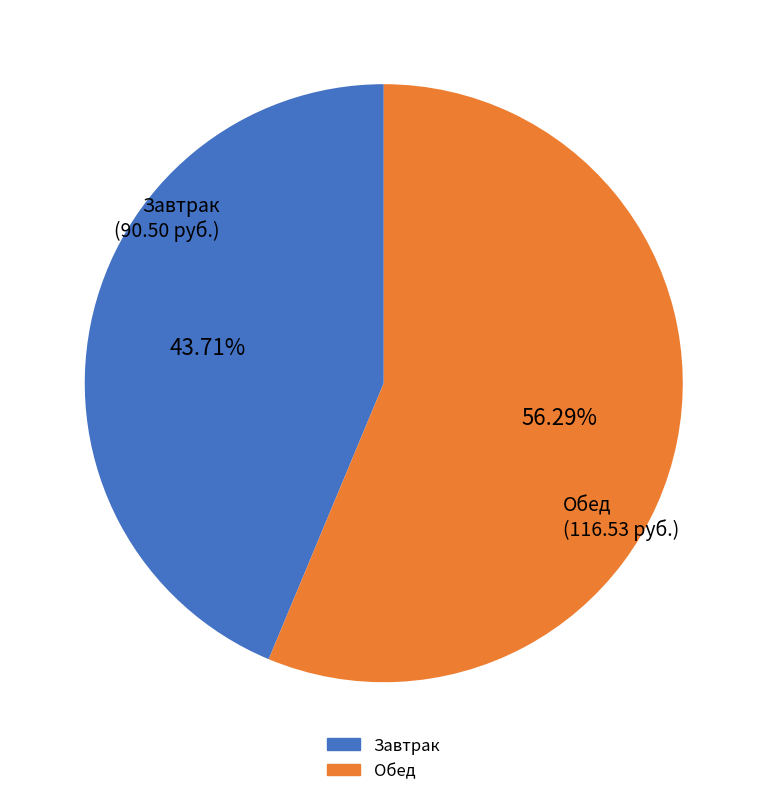

Is there any slice that represents more than half of the pie?

Yes